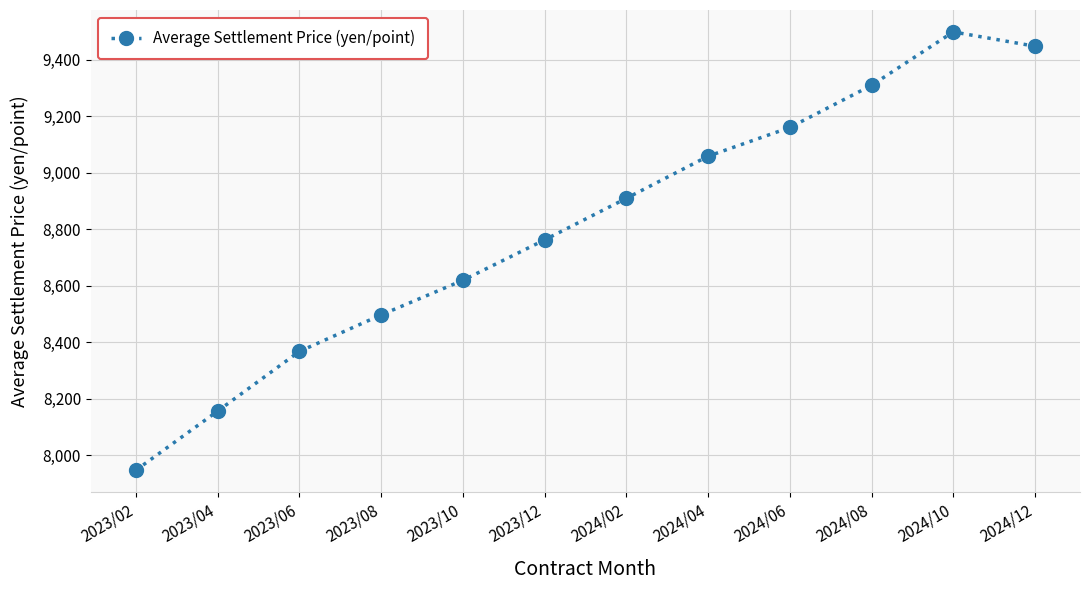

List the labels in order of value, largest first.

2024/10, 2024/12, 2024/08, 2024/06, 2024/04, 2024/02, 2023/12, 2023/10, 2023/08, 2023/06, 2023/04, 2023/02